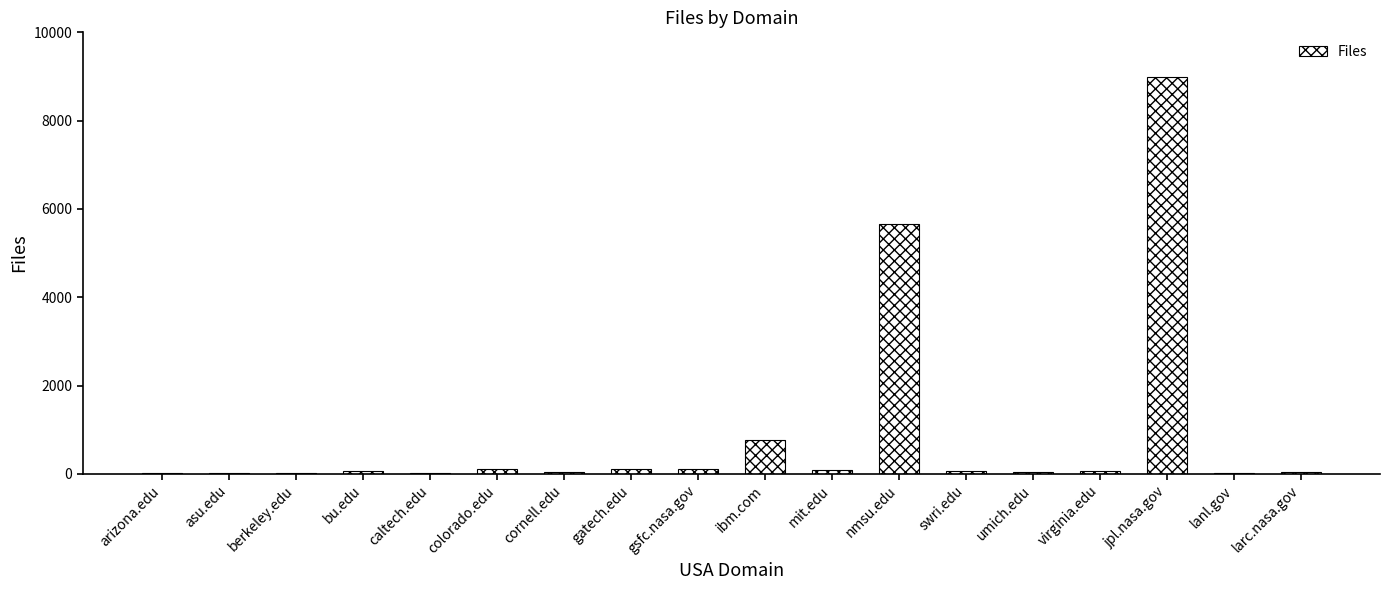

At which label is the value closest to 4502?

nmsu.edu